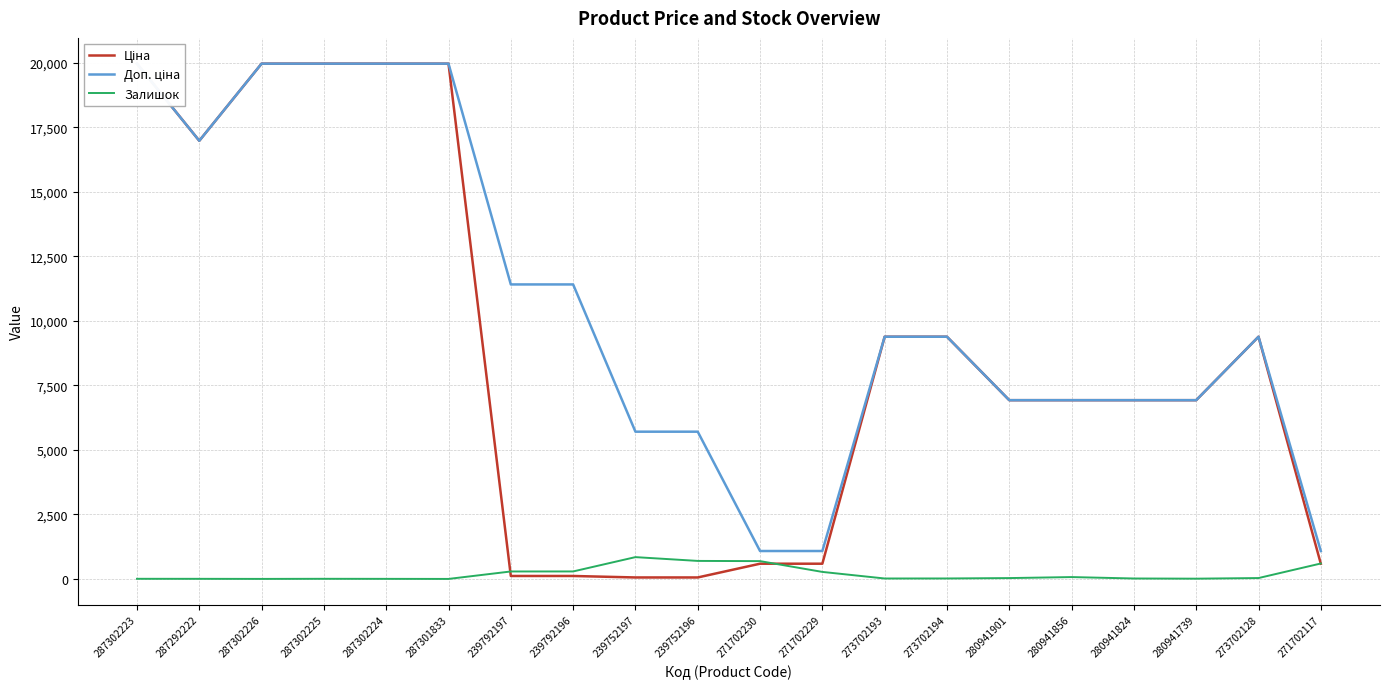

At which category is the sum across all series the highest?

287302223